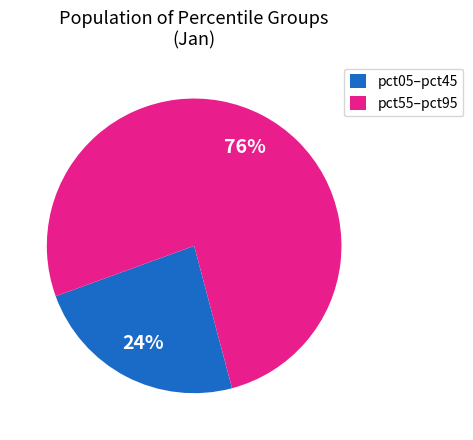

To the nearest percent, what is the combined percentage of pct05–pct45 and pct55–pct95?

100%